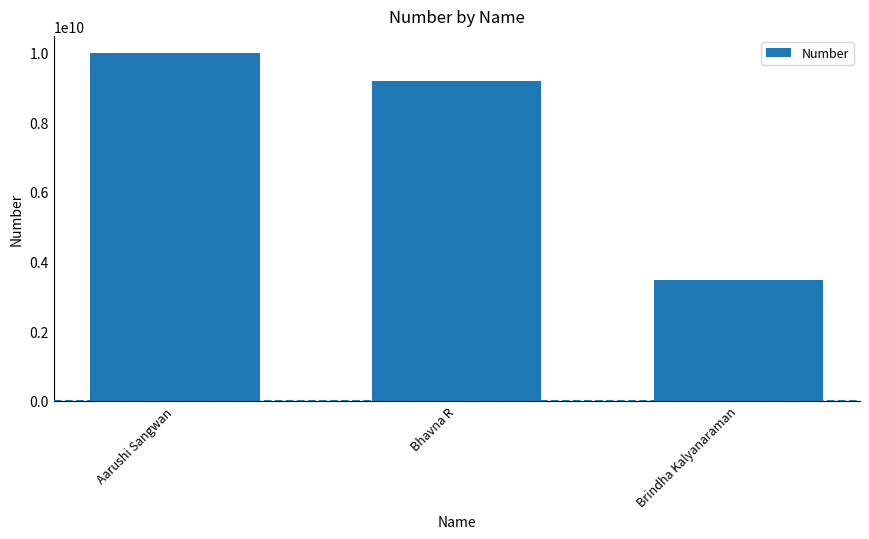

How many values are between 3467145653 and 9986049186?

3